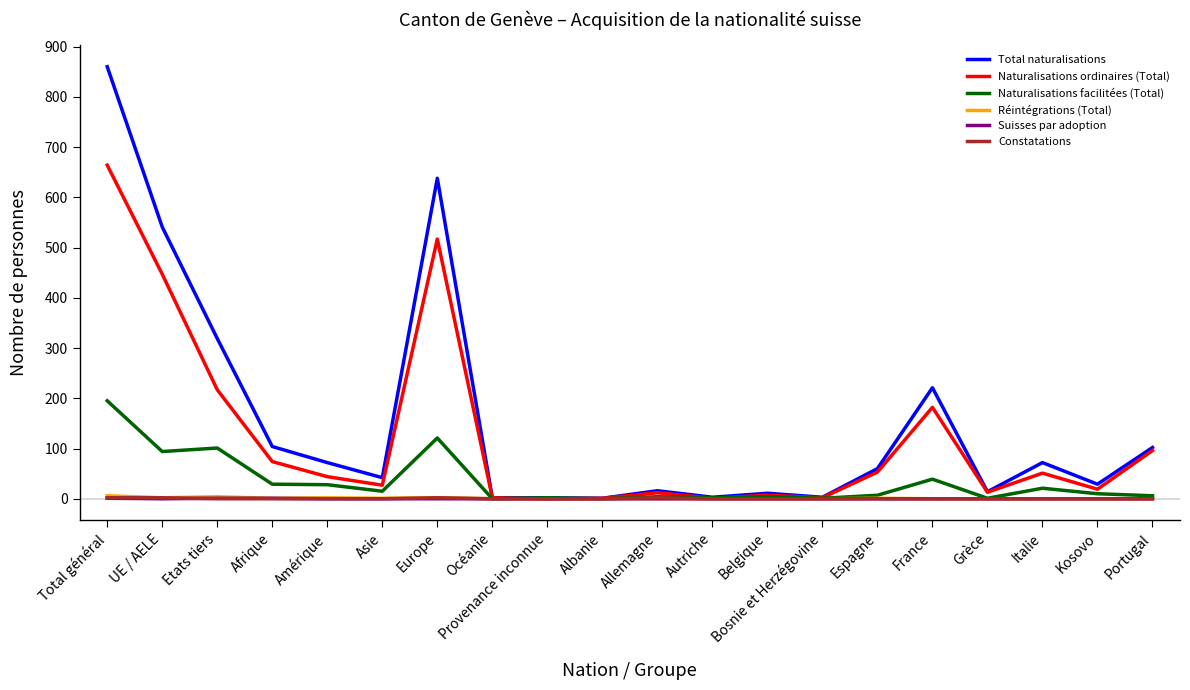

What is the maximum value for Total naturalisations?

860